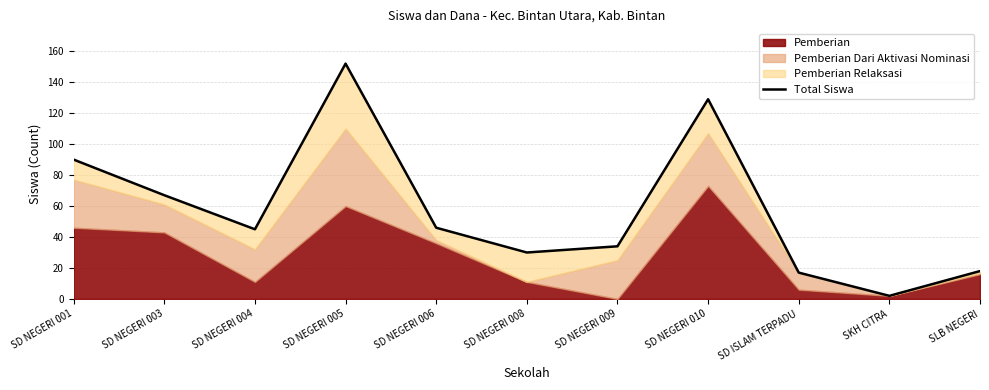

What is the label of the 5th point from the left?

SD NEGERI 006